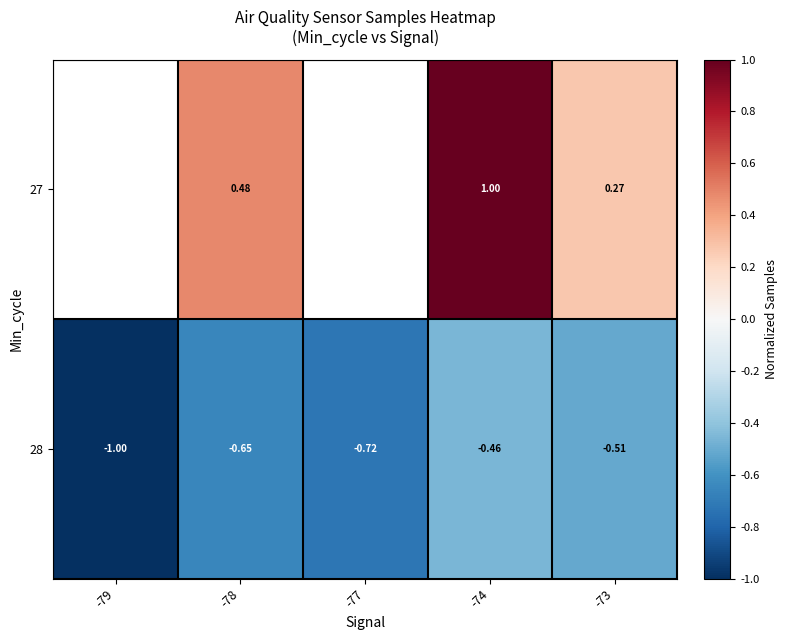

What is the sum of the 28 values at -73 and -79?

-1.5